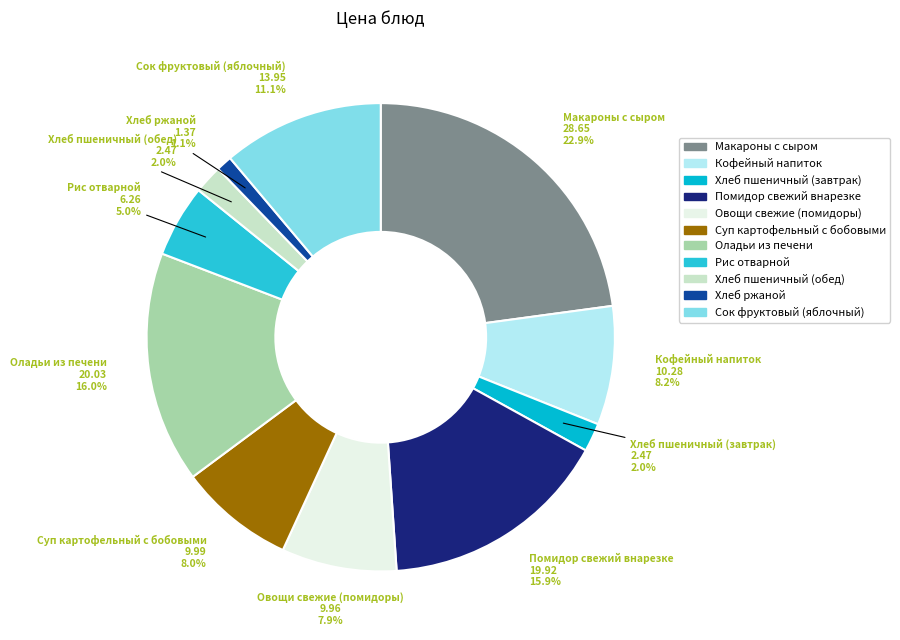

True or false: Суп картофельный с бобовыми accounts for 8% of the total.

True